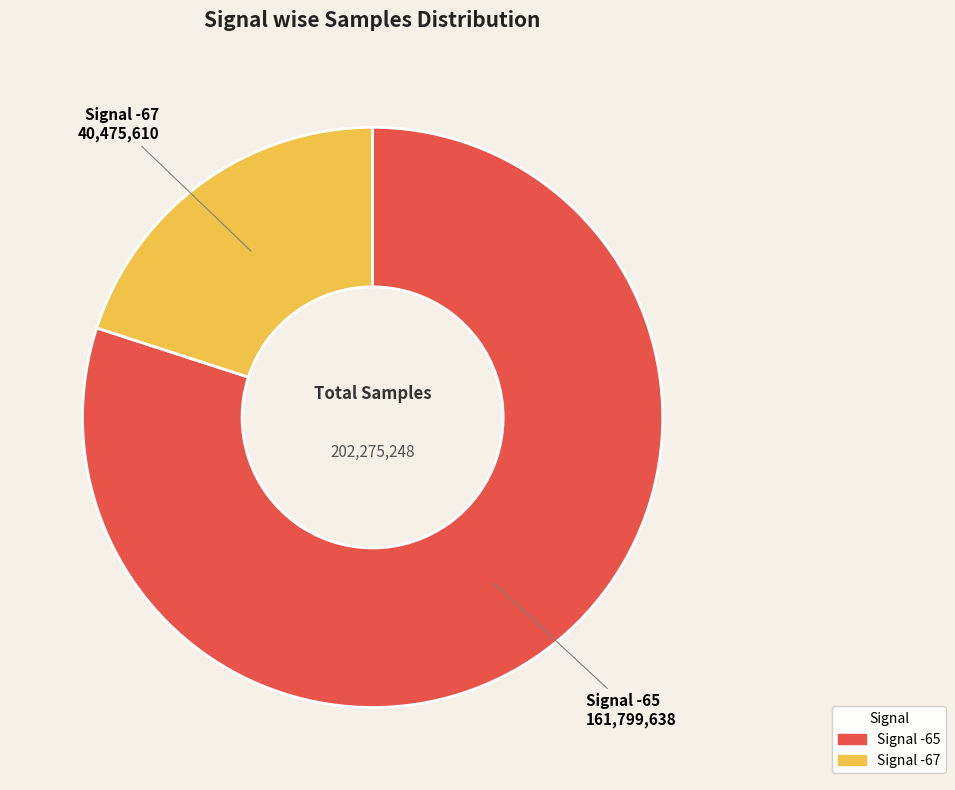

Does any single category account for the majority?

Yes